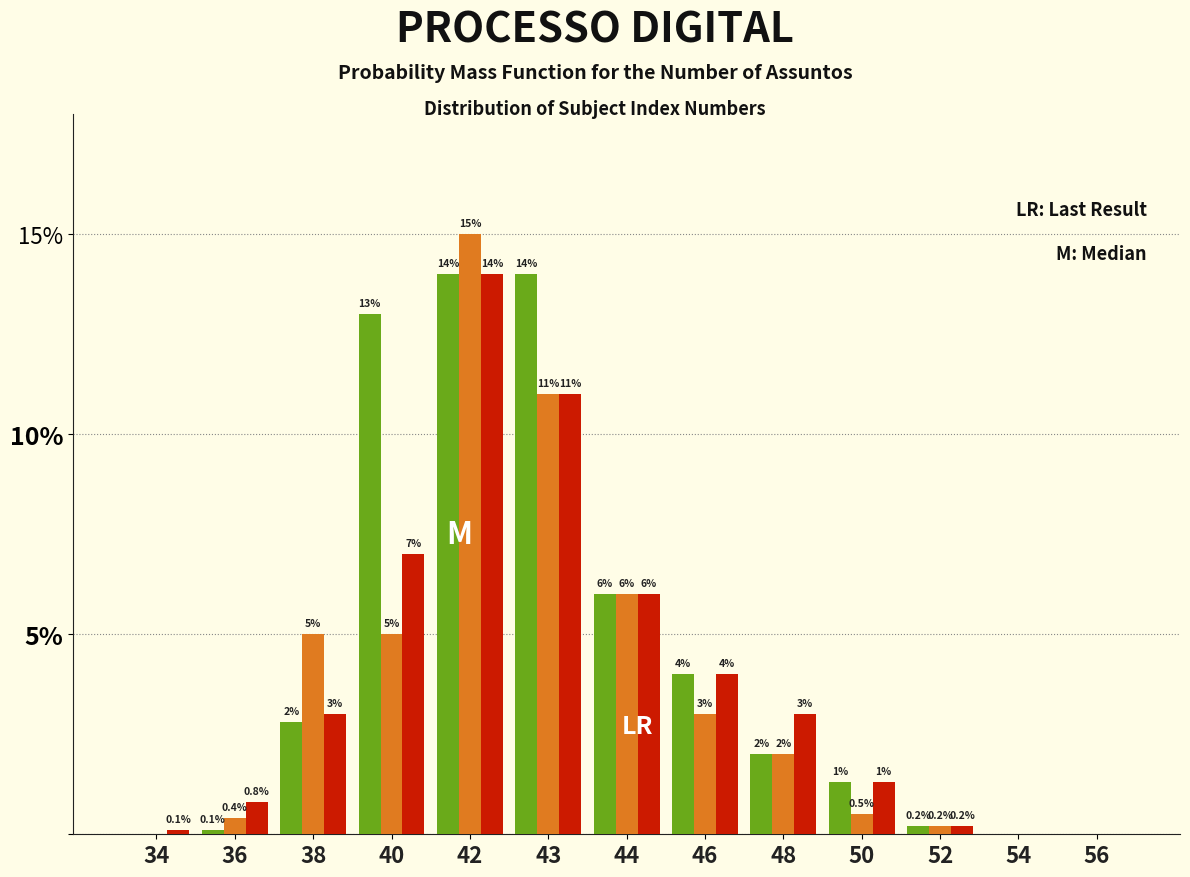

Which label corresponds to the largest value in the chart?

42